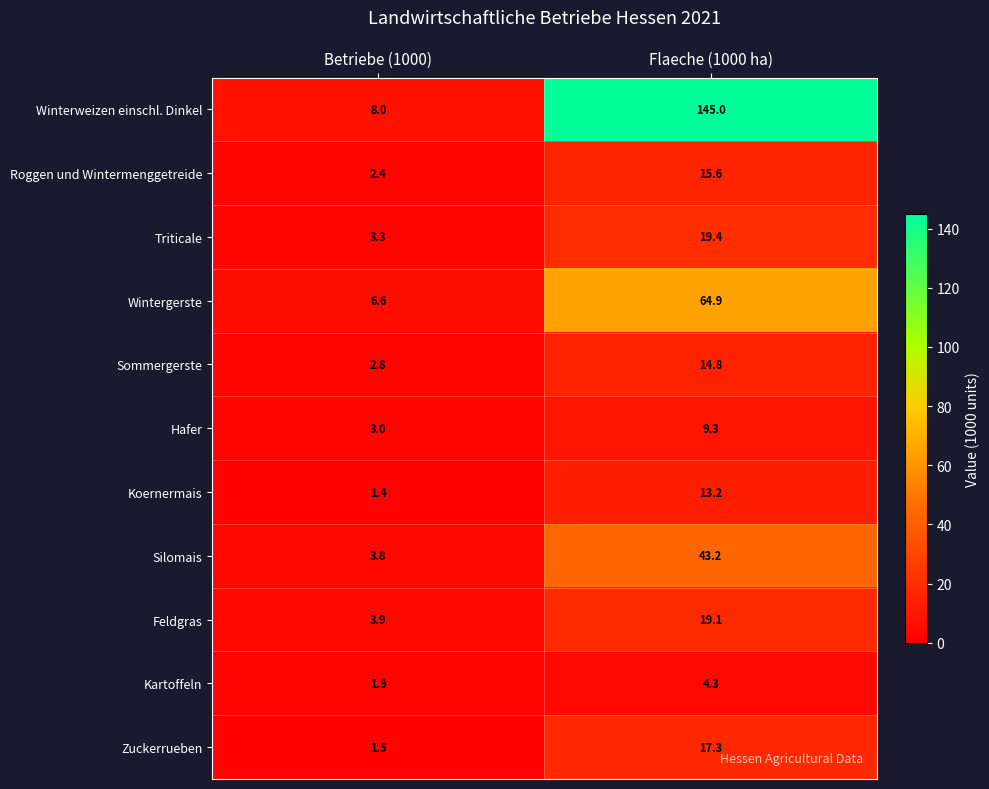

Which label corresponds to the largest value in the chart?

Flaeche (1000 ha)